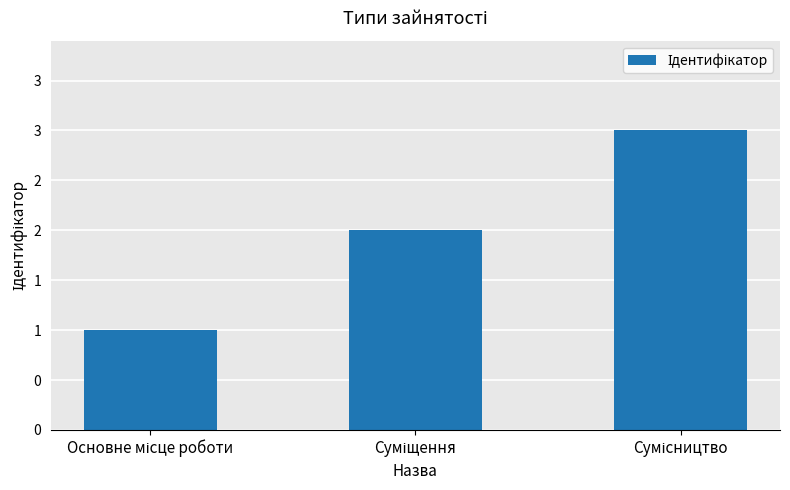

Which label corresponds to the smallest value in the chart?

Основне місце роботи